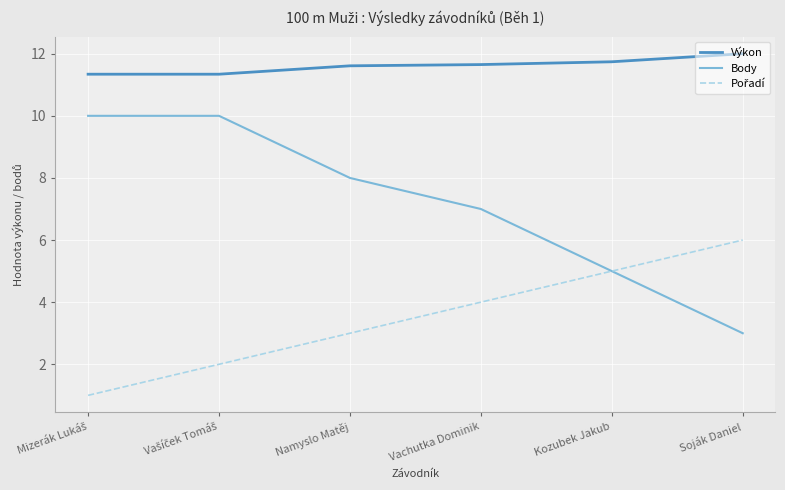

True or false: Výkon and Body intersect in this chart.

False